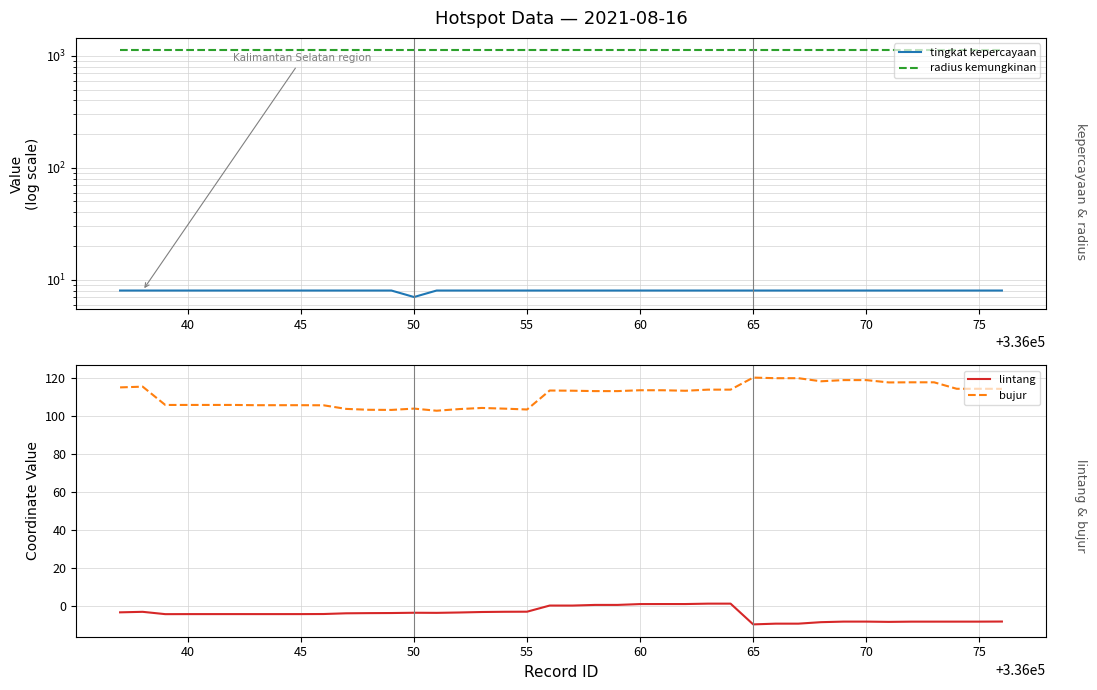

What is the maximum value for bujur?

120.0